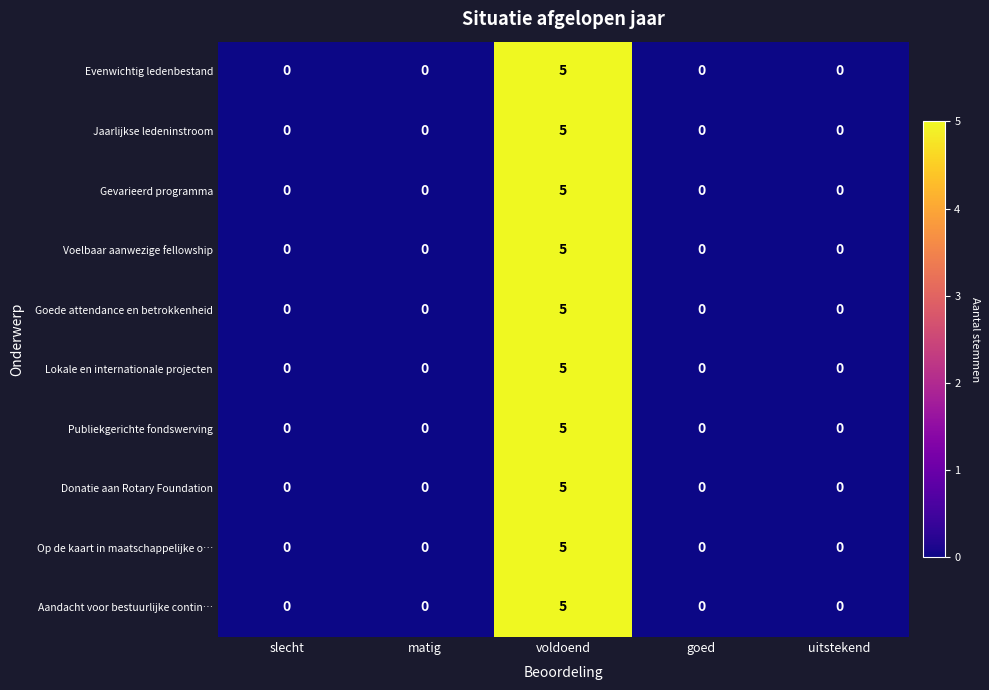

The Op de kaart in maatschappelijke o… series shows -2 at goed. True or false?

False